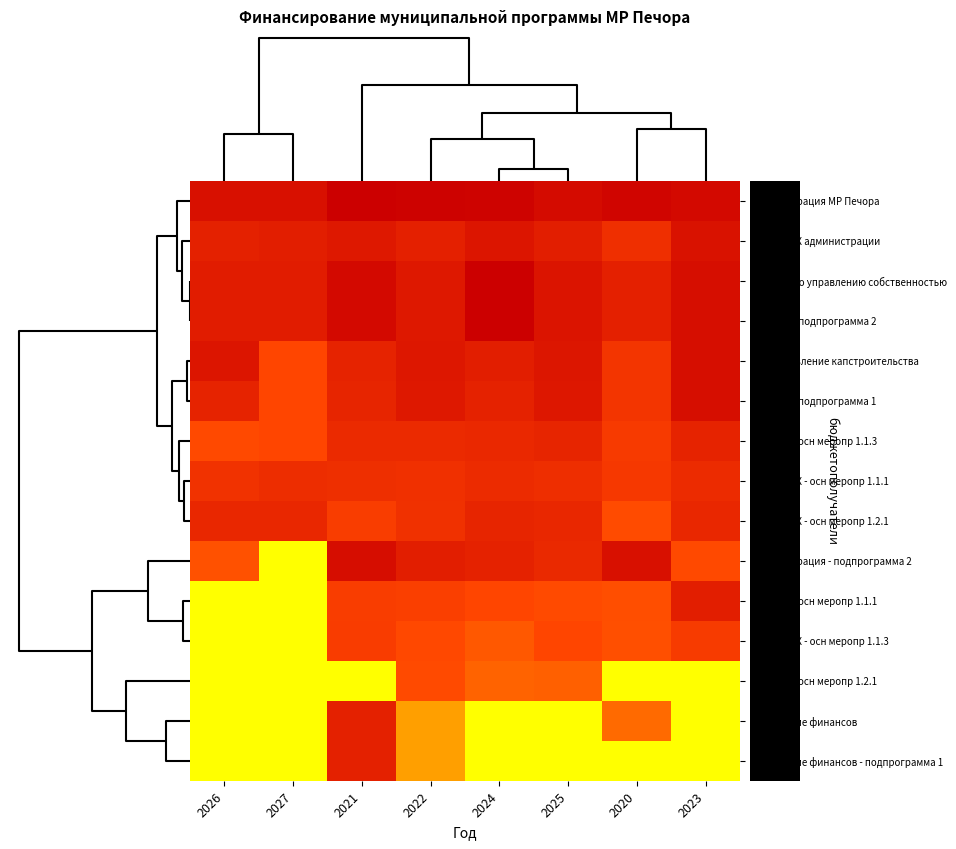

Reading left to right, transcribe all the data shown in this chart.

Администрация МР Печора: 2026=11.5	2027=11.5	2021=12.5	2022=12.3	2024=12.2	2025=11.8	2020=12.1	2023=11.9
Отдел ЖКХ администрации: 2026=10.5	2027=10.6	2021=11.0	2022=10.5	2024=11.1	2025=10.7	2020=9.6	2023=11.3
Комитет по управлению собственностью: 2026=10.7	2027=10.7	2021=11.9	2022=11.0	2024=12.4	2025=11.2	2020=10.5	2023=11.6
Комитет - подпрограмма 2: 2026=10.7	2027=10.7	2021=11.9	2022=11.0	2024=12.4	2025=11.2	2020=10.5	2023=11.6
МКУ Управление капстроительства: 2026=11.1	2027=8.3	2021=10.3	2022=11.0	2024=10.6	2025=11.1	2020=9.2	2023=11.6
МКУ УКС - подпрограмма 1: 2026=10.3	2027=8.3	2021=10.2	2022=11.0	2024=10.4	2025=11.0	2020=9.2	2023=11.6
МКУ УКС - осн меропр 1.1.3: 2026=8.1	2027=8.3	2021=9.9	2022=9.9	2024=10.0	2025=10.2	2020=8.9	2023=10.3
Отдел ЖКХ - осн меропр 1.1.1: 2026=9.4	2027=9.7	2021=9.6	2022=9.5	2024=9.8	2025=9.7	2020=9.0	2023=9.8
Отдел ЖКХ - осн меропр 1.2.1: 2026=10.0	2027=10.0	2021=8.7	2022=9.5	2024=10.2	2025=10.0	2020=8.0	2023=10.0
Администрация - подпрограмма 2: 2026=7.8	2027=0.0	2021=11.6	2022=10.6	2024=10.4	2025=9.9	2020=11.5	2023=8.1
МКУ УКС - осн меропр 1.1.1: 2026=0.0	2027=0.0	2021=8.7	2022=8.6	2024=8.3	2025=8.1	2020=7.9	2023=10.6
Отдел ЖКХ - осн меропр 1.1.3: 2026=0.0	2027=0.0	2021=8.8	2022=8.1	2024=7.5	2025=8.3	2020=7.9	2023=8.9
МКУ УКС - осн меропр 1.2.1: 2026=0.0	2027=0.0	2021=0.0	2022=8.0	2024=7.0	2025=7.1	2020=0.0	2023=0.0
Управление финансов: 2026=0.0	2027=0.0	2021=10.5	2022=4.4	2024=0.0	2025=0.0	2020=6.7	2023=0.0
Управление финансов - подпрограмма 1: 2026=0.0	2027=0.0	2021=10.5	2022=4.4	2024=0.0	2025=0.0	2020=0.0	2023=0.0